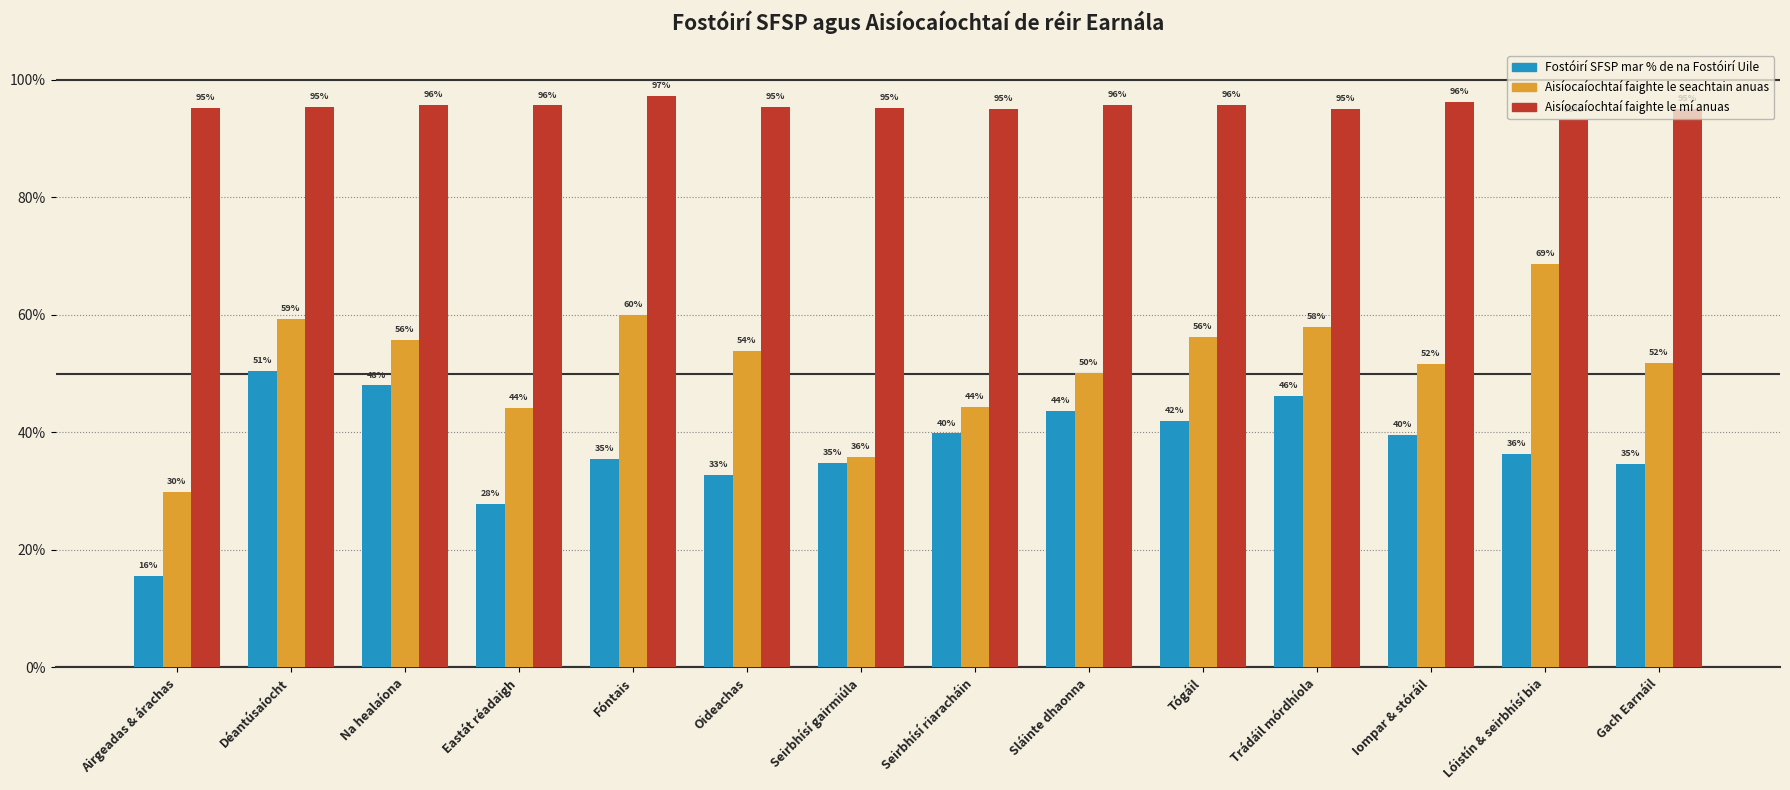

How many Aisíocaíochtaí faighte le mí anuas values are between 0 and 1?

14